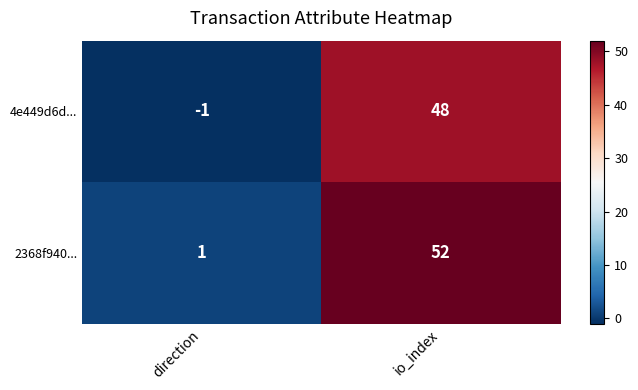

What is the difference between the maximum and minimum values in the 2368f940... series?

51